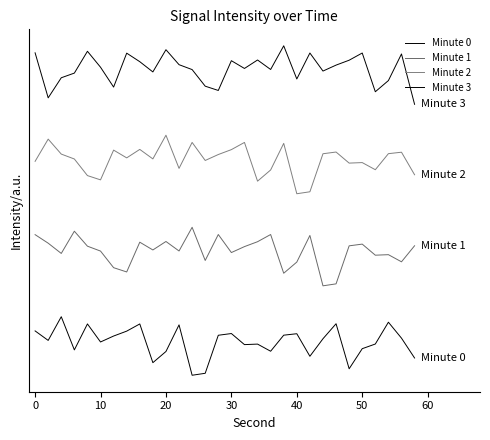

Does the chart display data point markers on the line(s)?

No